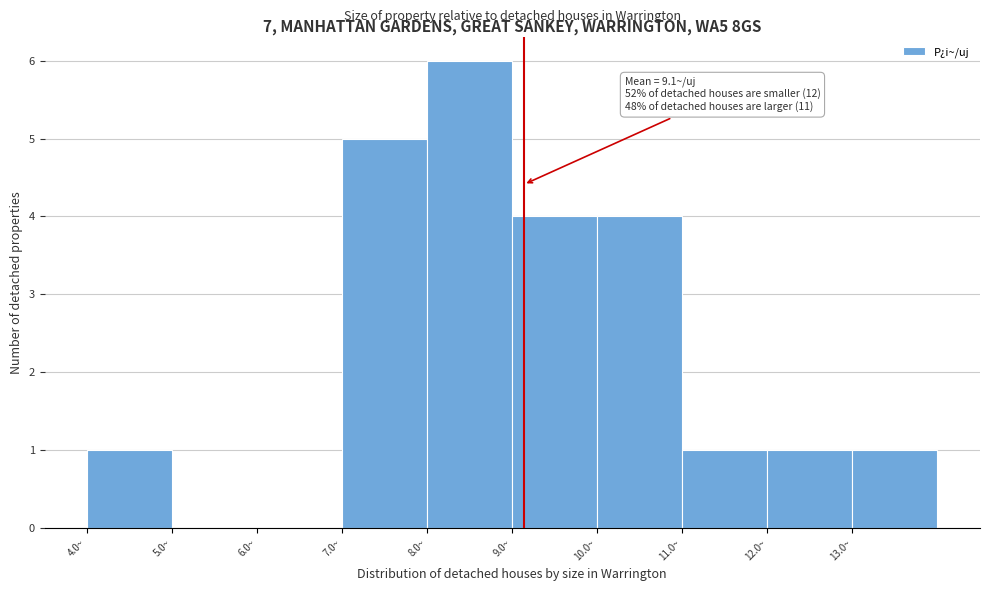

Which range on the x-axis has the tallest bar?

8 to 9